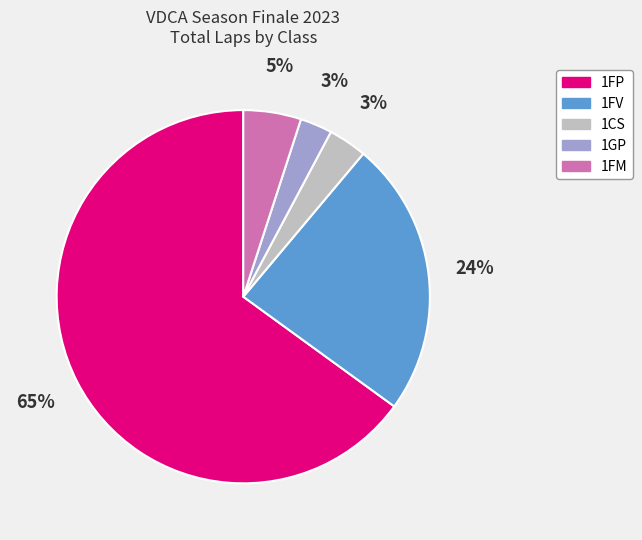

Is there a majority slice in this chart?

Yes